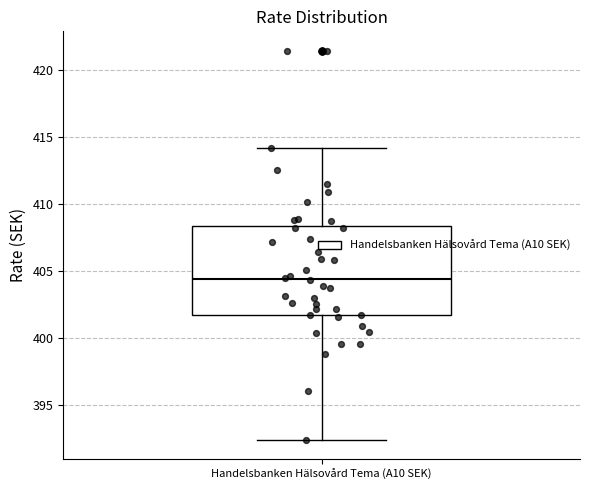

Where is the upper edge of the box for Handelsbanken Hälsovård Tema (A10 SEK) on the y-axis? The values are not printed on the chart, so give them approximately, as read against the axis.

408.5